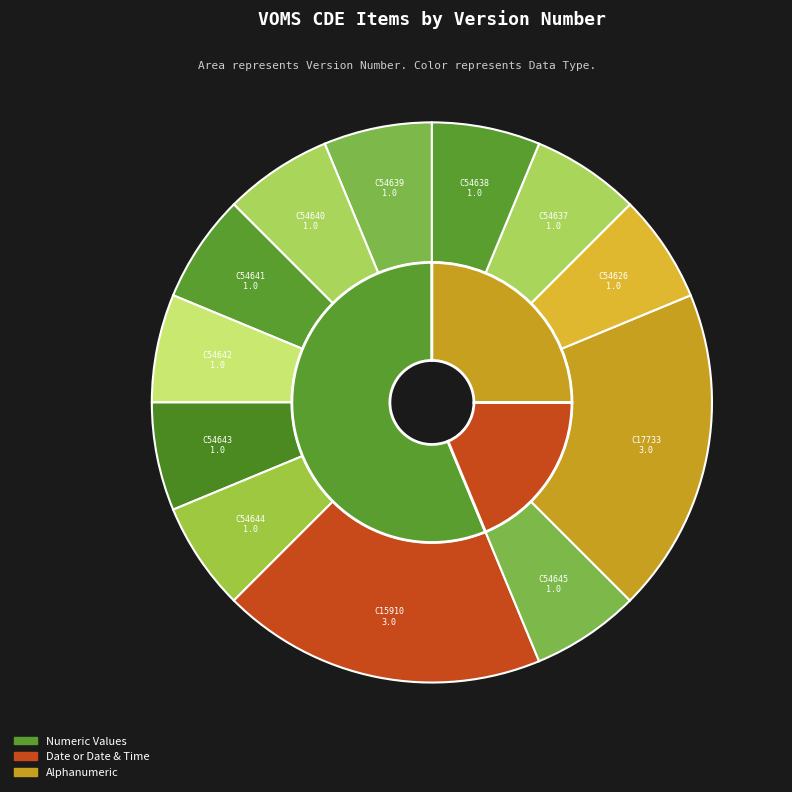

To the nearest percent, what portion does C17733 represent?

19%